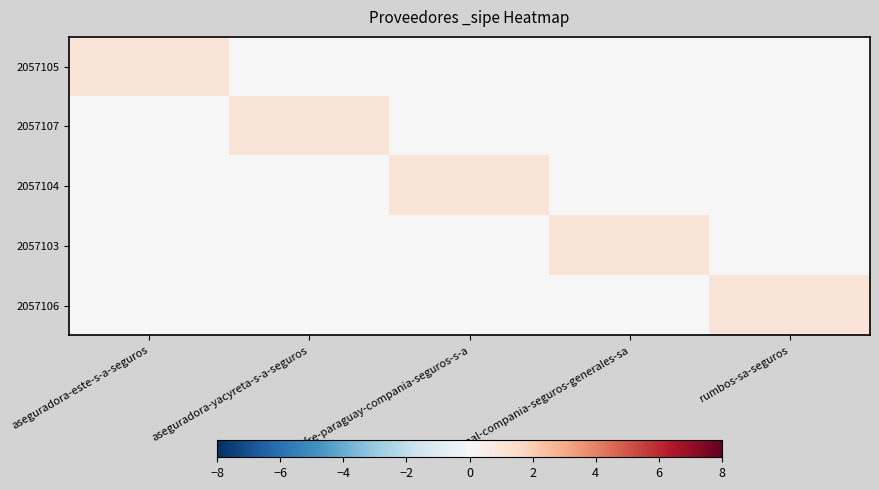

At which category does the chart reach its minimum across all series?

aseguradora-yacyreta-s-a-seguros